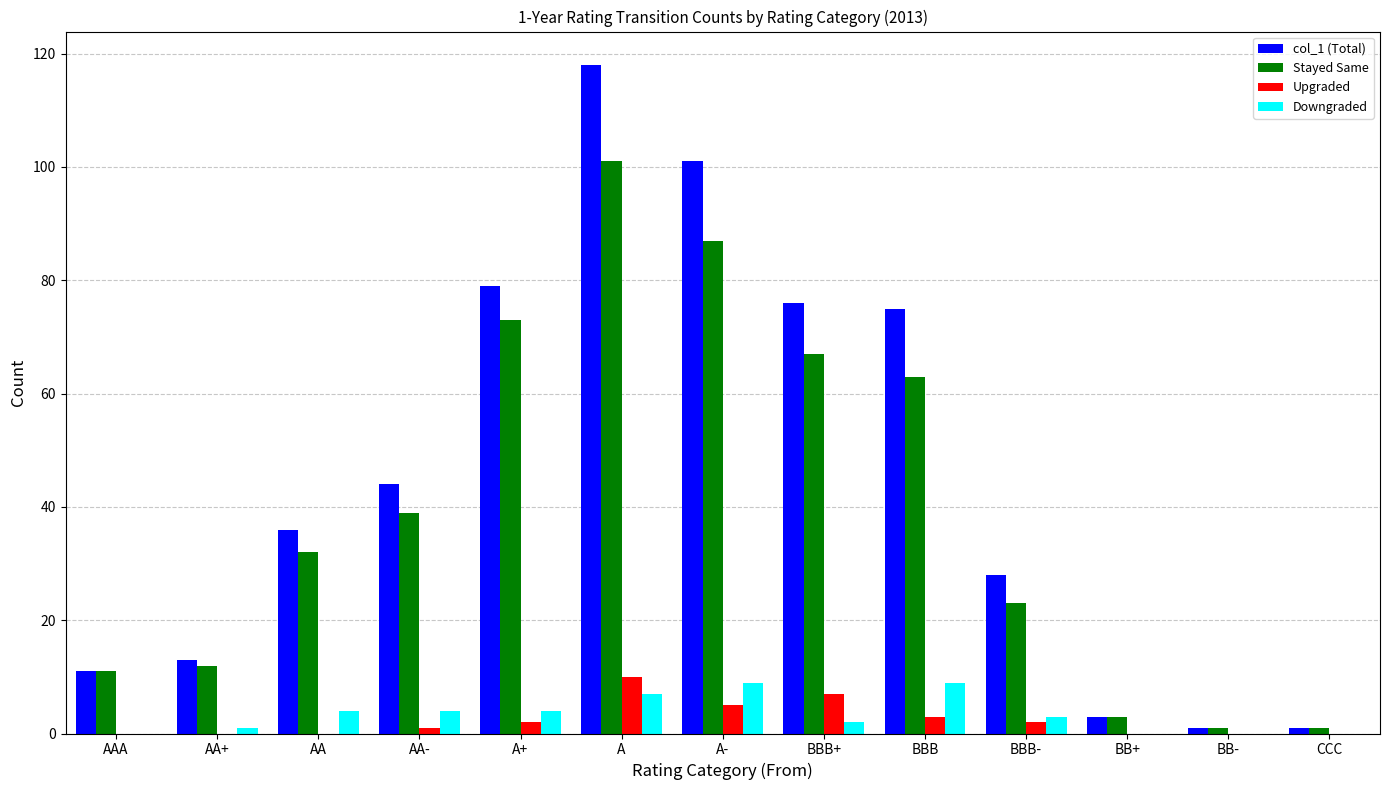

What are all the series names shown in the legend?

col_1 (Total), Stayed Same, Upgraded, Downgraded